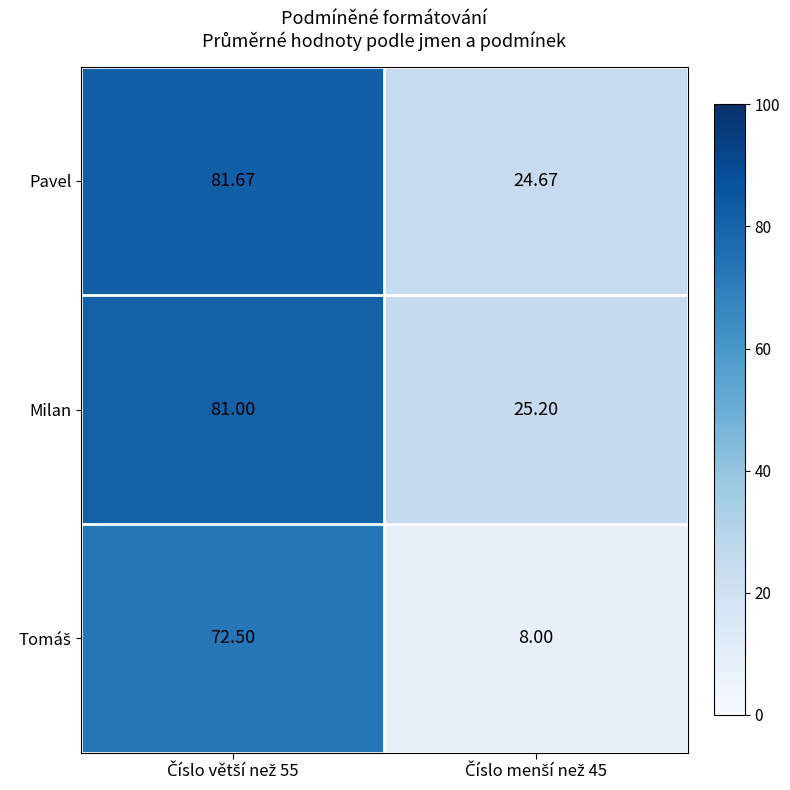

Which series has the largest total across all categories?

Pavel